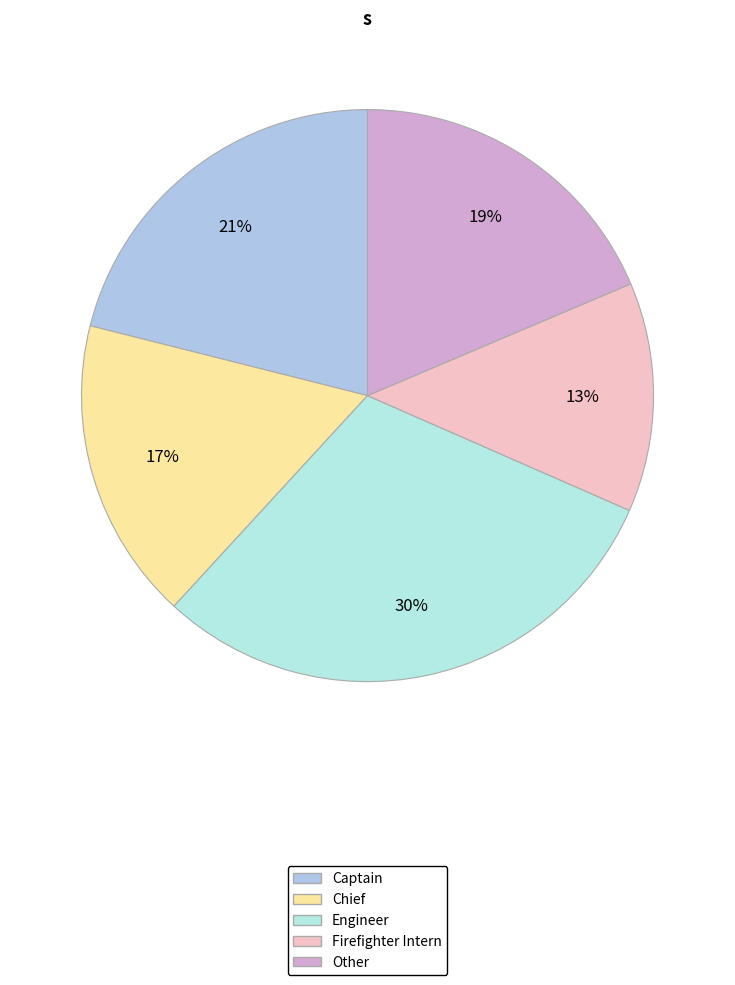

Count the number of slices in the pie.

5